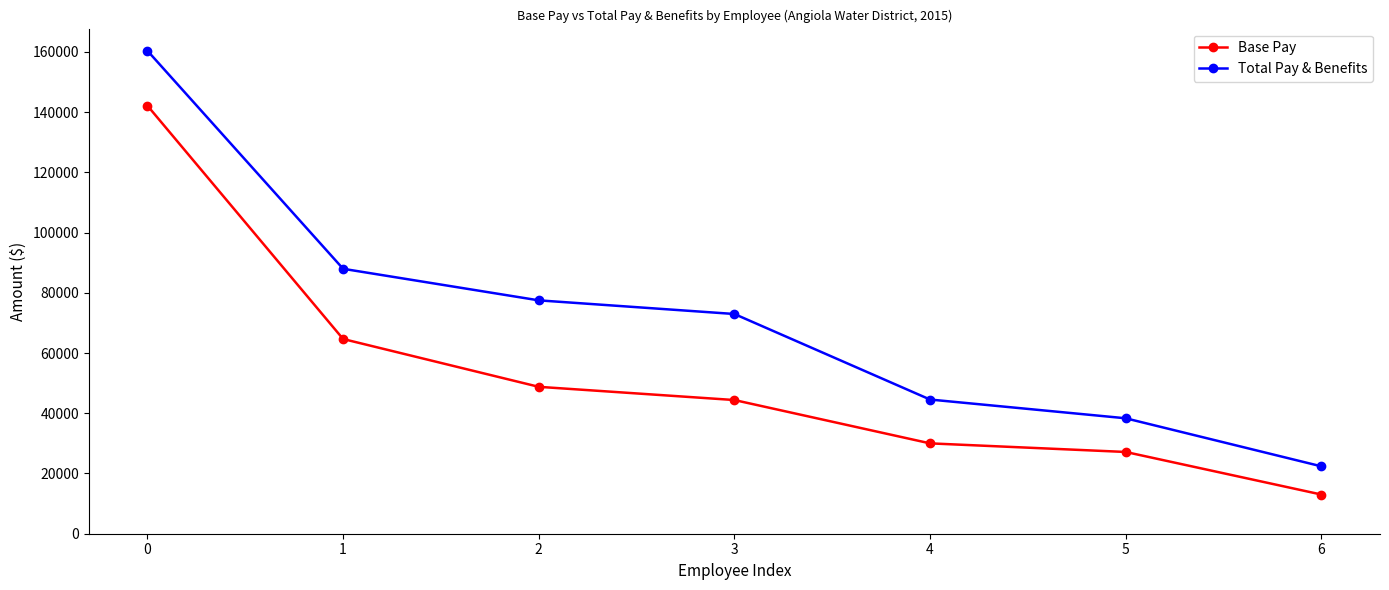

List the series in order of their overall mean, lowest first.

Base Pay, Total Pay & Benefits